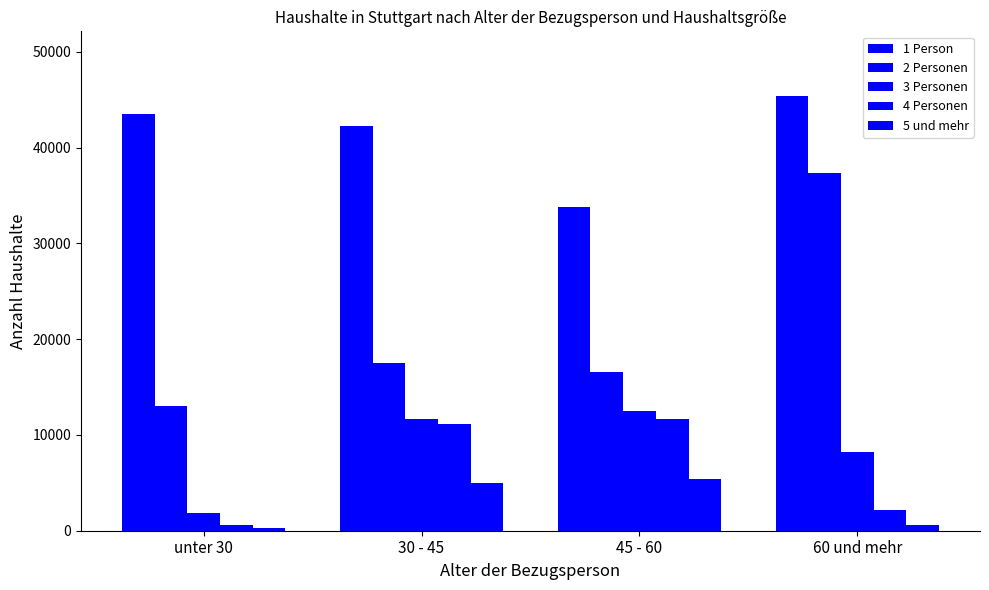

What is the maximum value shown in the chart?

45349